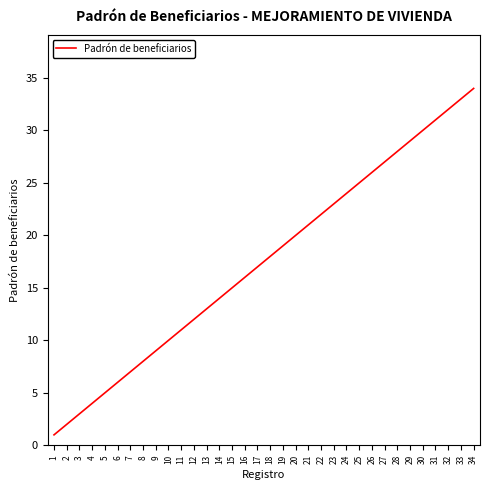

Reading left to right, extract all data points from this chart.

1	2	3	4	5	6	7	8	9	10	11	12	13	14	15	16	17	18	19	20	21	22	23	24	25	26	27	28	29	30	31	32	33	34